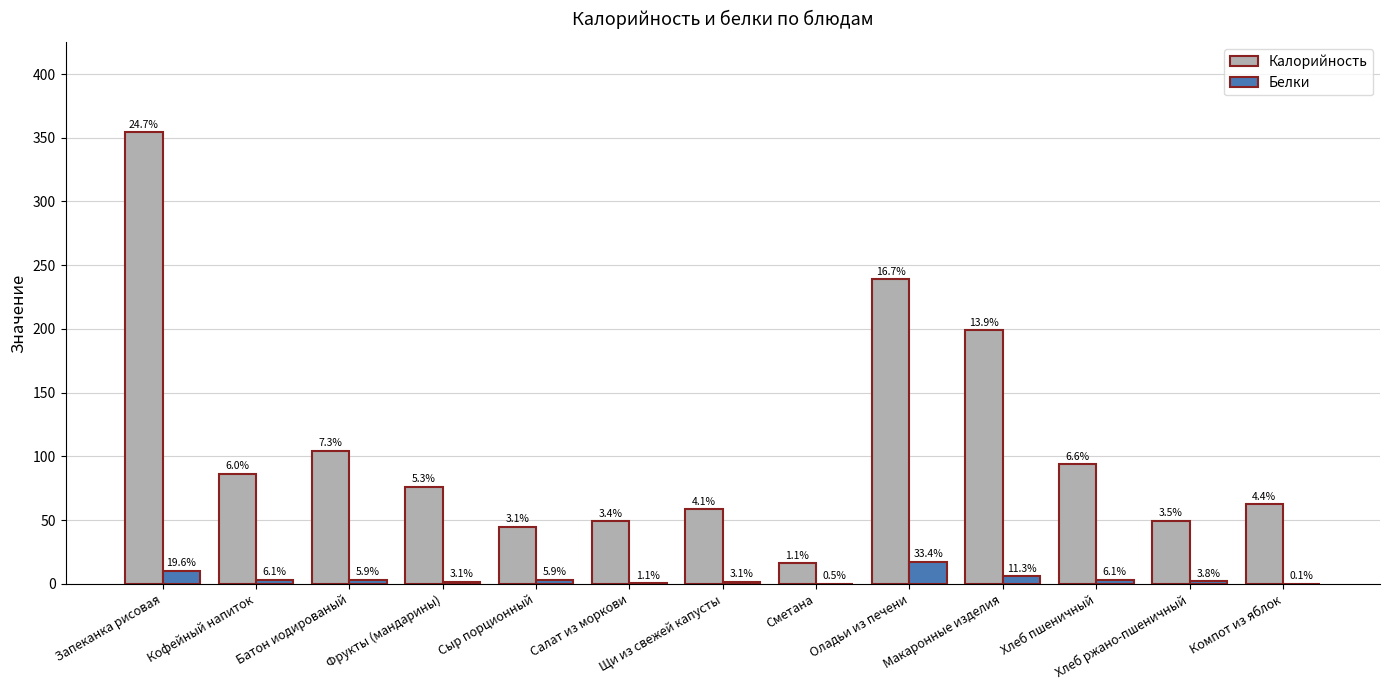

Reading right to left, extract all data points from this chart.

Калорийность: 62.4	49.6	94.0	199.0	239.0	16.2	58.5	49.0	45.0	76.0	104.5	86.2	354.3
Белки: 0.1	2.0	3.2	5.8	17.2	0.3	1.6	0.6	3.1	1.6	3.0	3.1	10.1